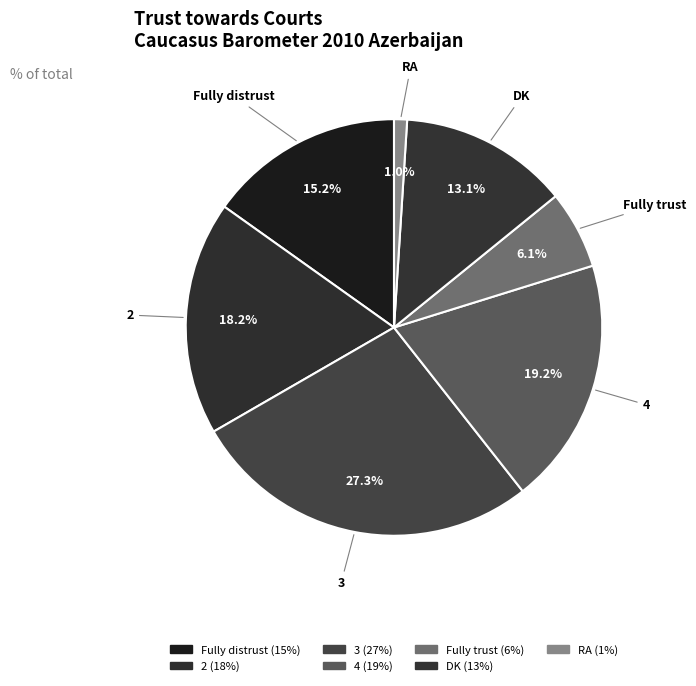

Count the number of slices in the pie.

7